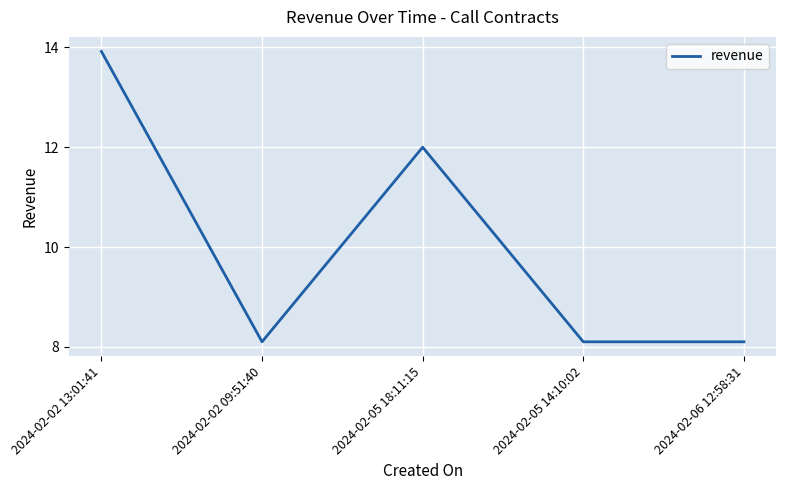

The value at 2024-02-02 09:51:40 is 8.1. True or false?

True